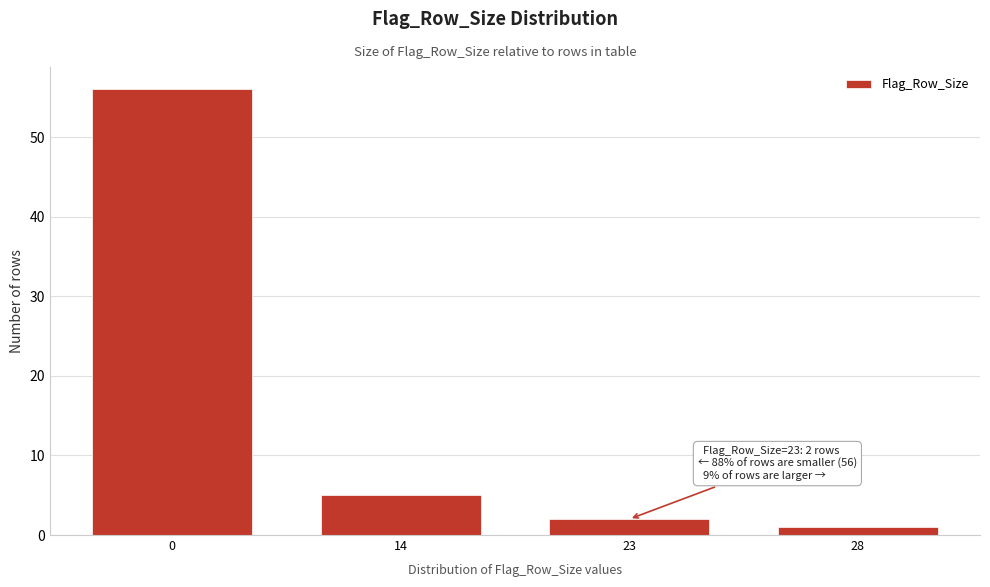

Reading right to left, list all the values displayed in this chart.

28=1	23=2	14=5	0=56